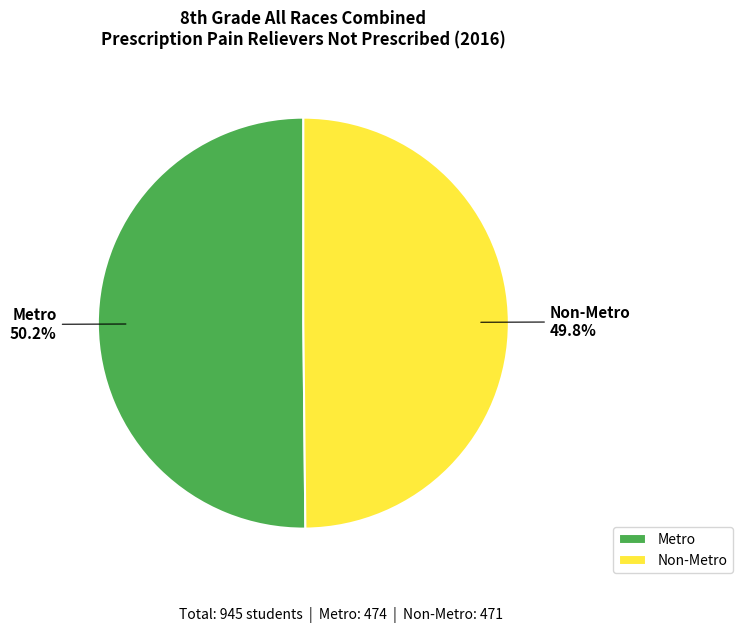

What percentage is NOT represented by Non-Metro?

50.2%